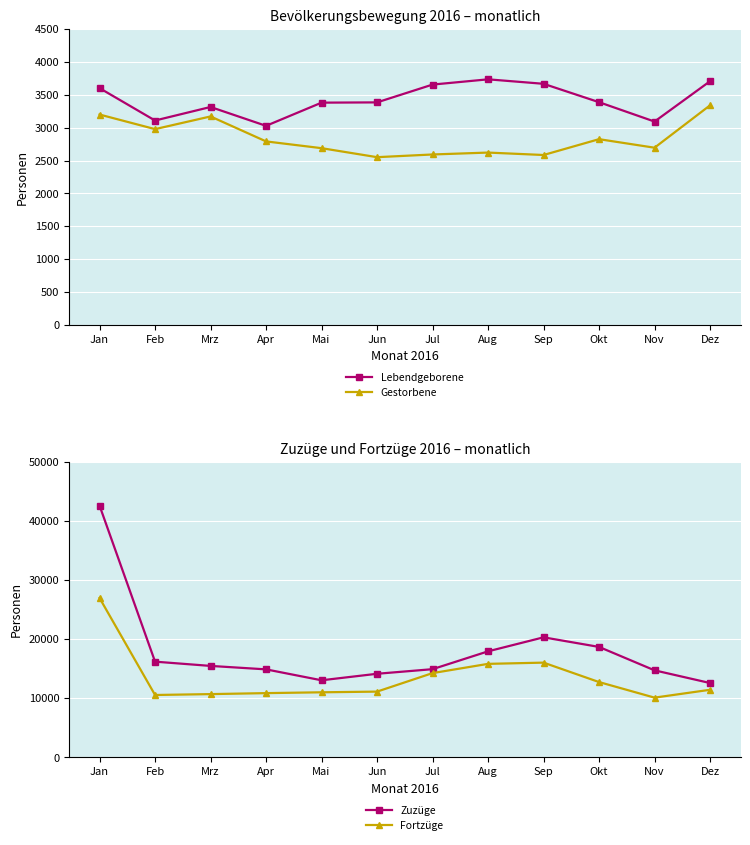

What is the label of the 5th point from the right?

Aug